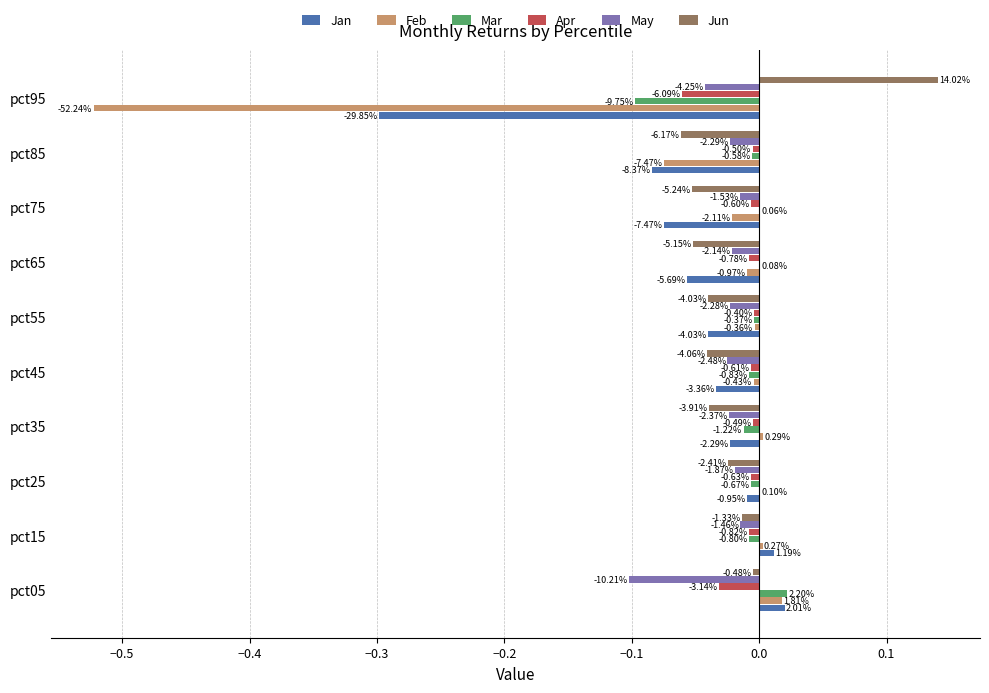

What are all the series names shown in the legend?

Jan, Feb, Mar, Apr, May, Jun